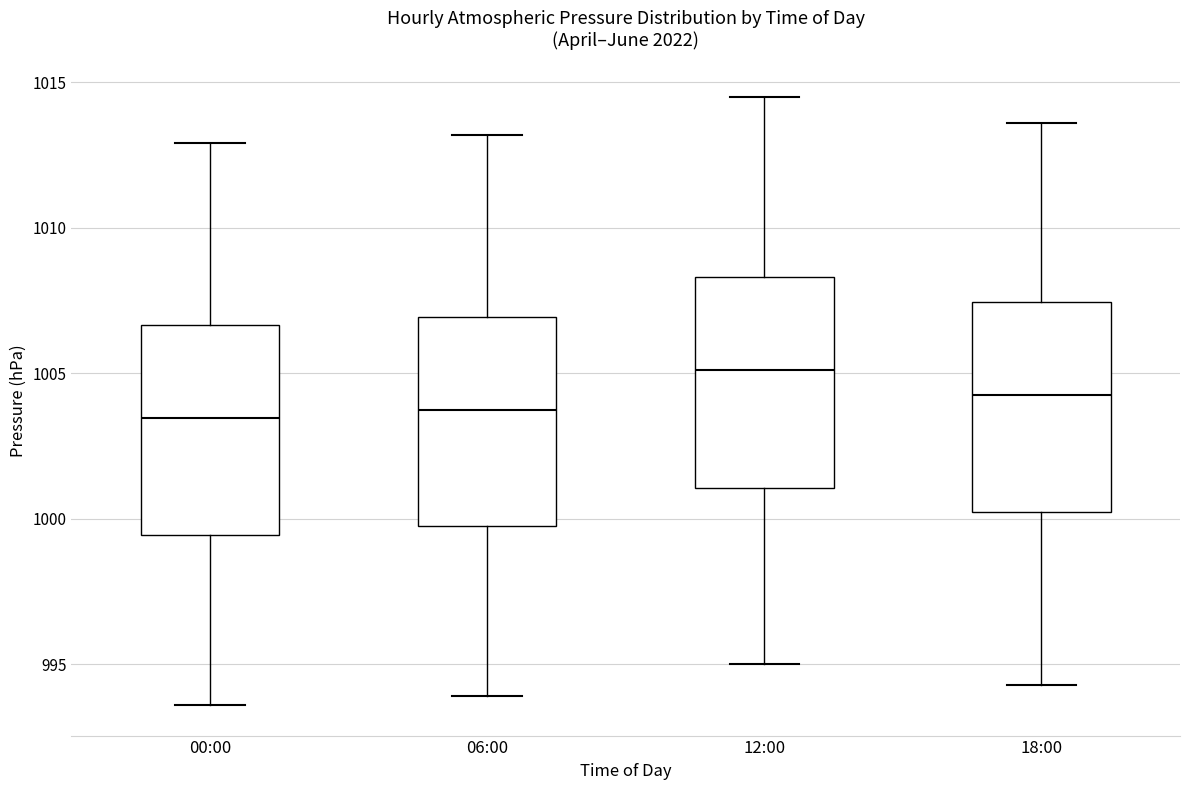

Where is the lower edge of the box for 12:00 on the y-axis? The values are not printed on the chart, so give them approximately, as read against the axis.

1001.0